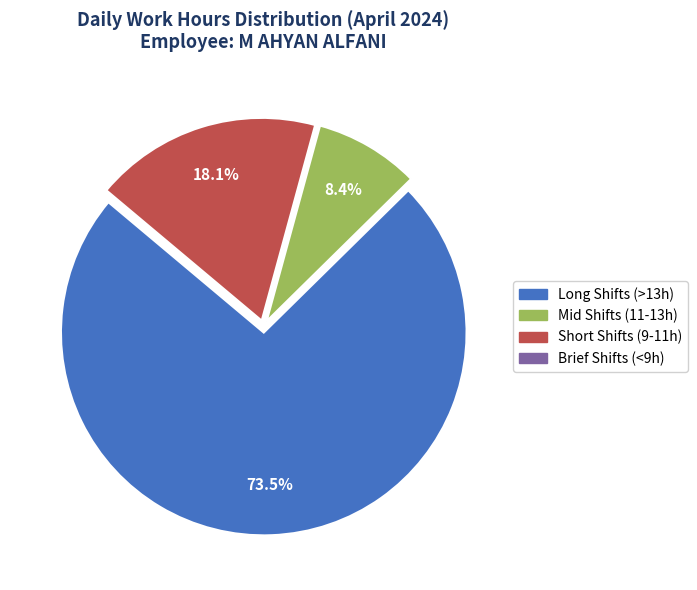

Approximately how many times larger is the value at Short Shifts (9-11h) compared to Mid Shifts (11-13h)?

2.2